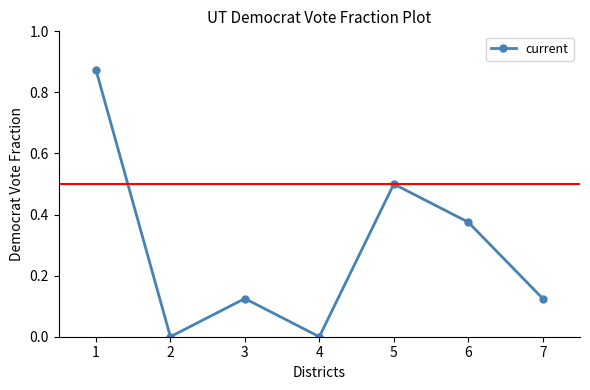

What value does the data have at 5?

0.5